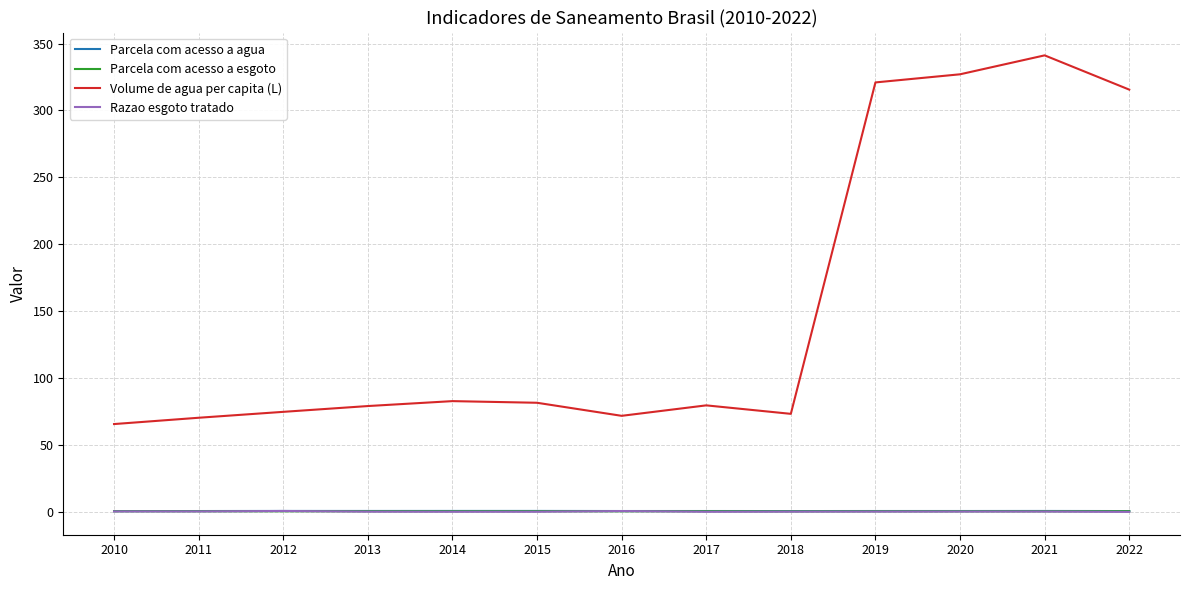

How many lines are shown in the chart?

4